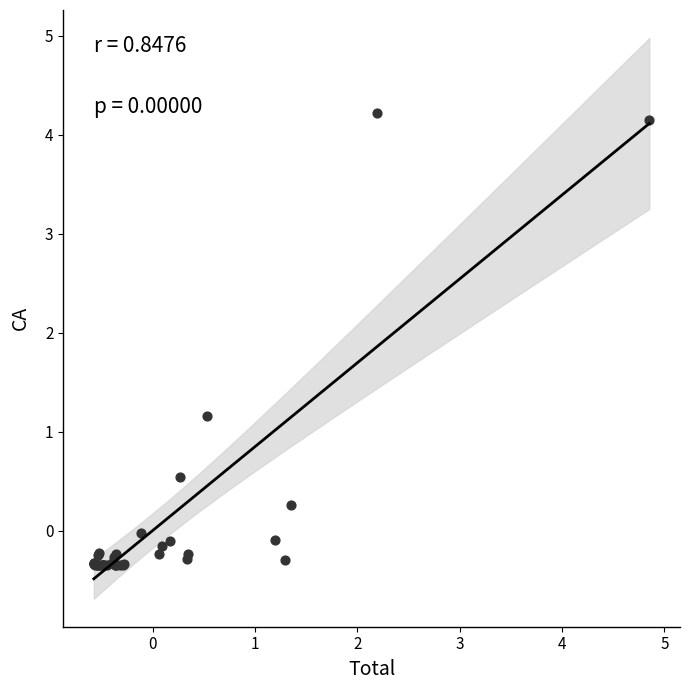

What Y value in the scatter plot is closest to 1?

1.2